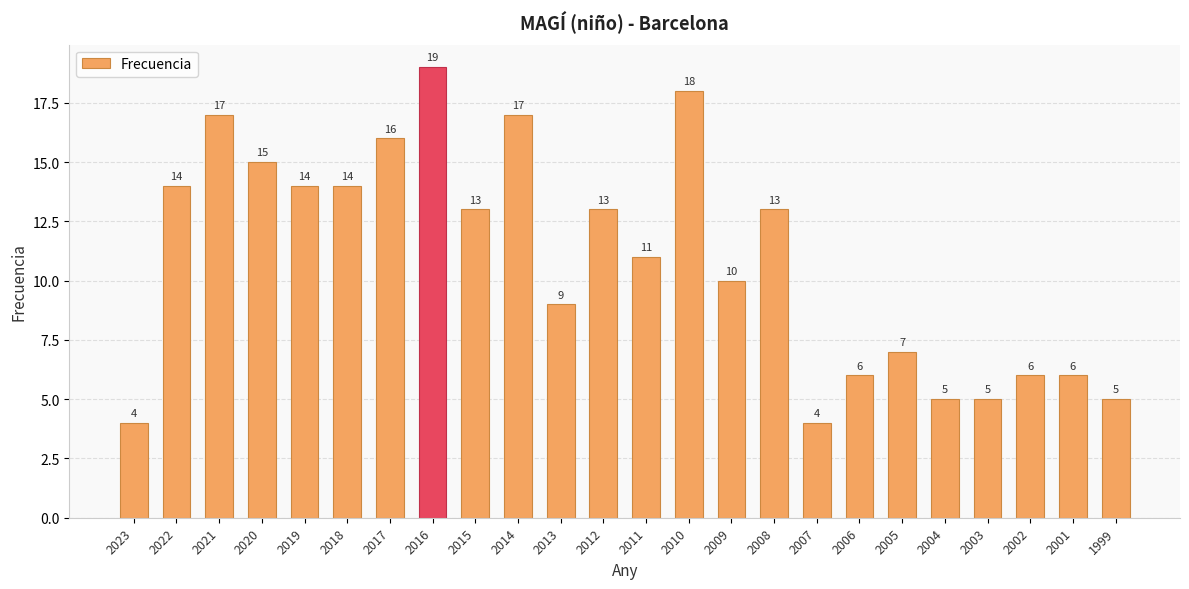

Between 2006 and 2018, which is larger?

2018